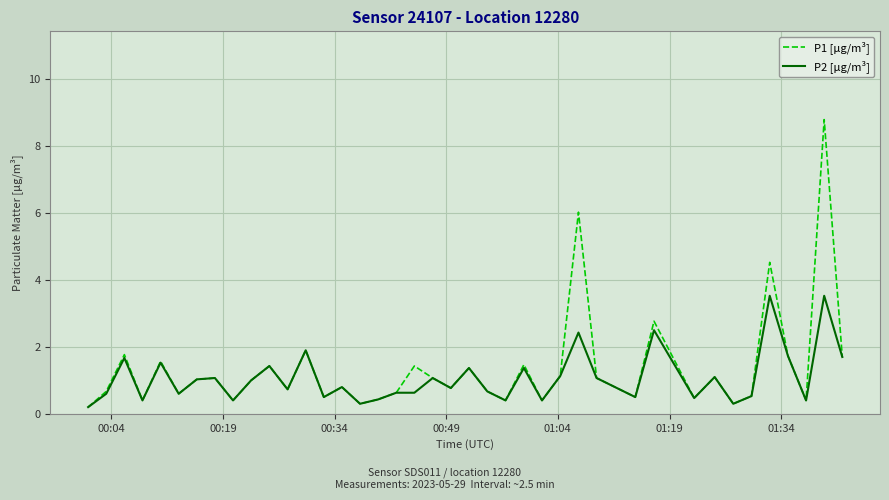

Rank the series by their maximum value, from highest to lowest.

P1 [µg/m³], P2 [µg/m³]